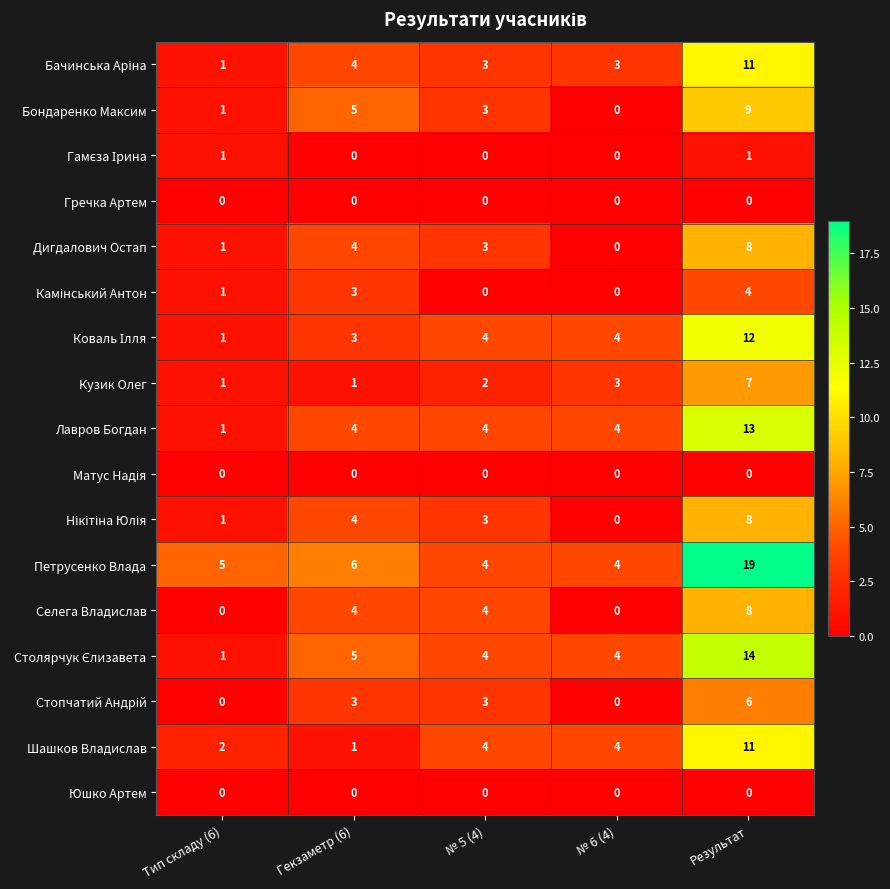

Between Тип складу (6) and Результат, which series saw the biggest shift?

Петрусенко Влада